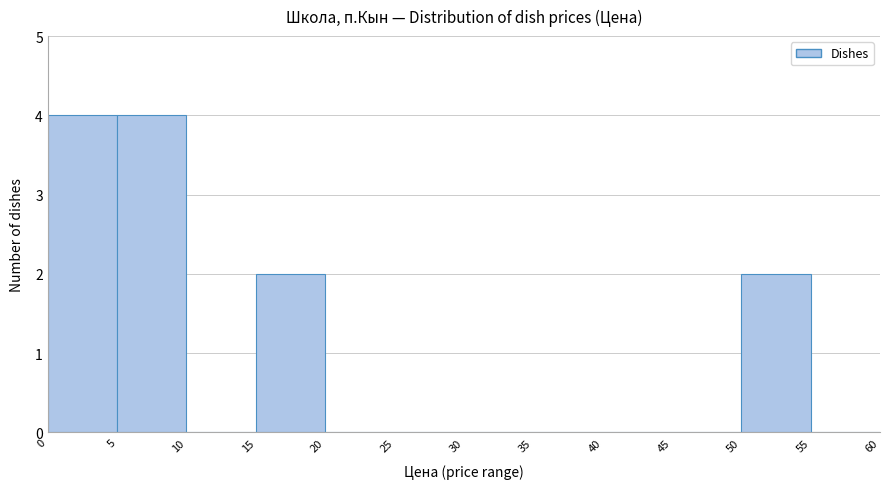

Reading left to right, transcribe this chart: for each bar, give the range it covers on the x-axis and its height. The values are not printed on the chart, so give them approximately, as read against the axis.

0 to 5: 4
5 to 10: 4
10 to 15: 0
15 to 20: 2
20 to 25: 0
25 to 30: 0
30 to 35: 0
35 to 40: 0
40 to 45: 0
45 to 50: 0
50 to 55: 2
55 to 60: 0